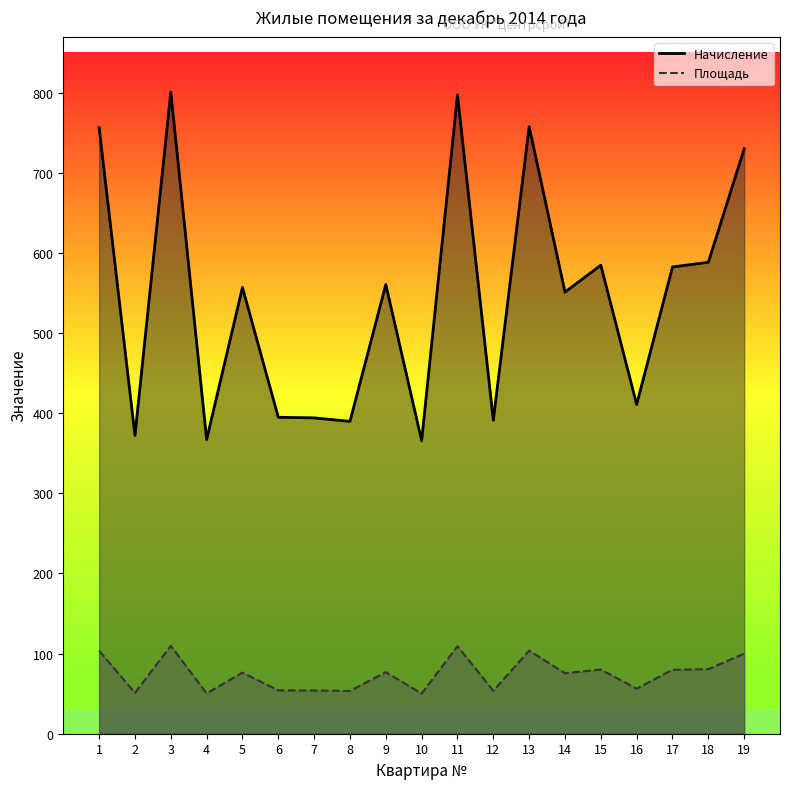

What is the minimum value shown in the chart?

50.1